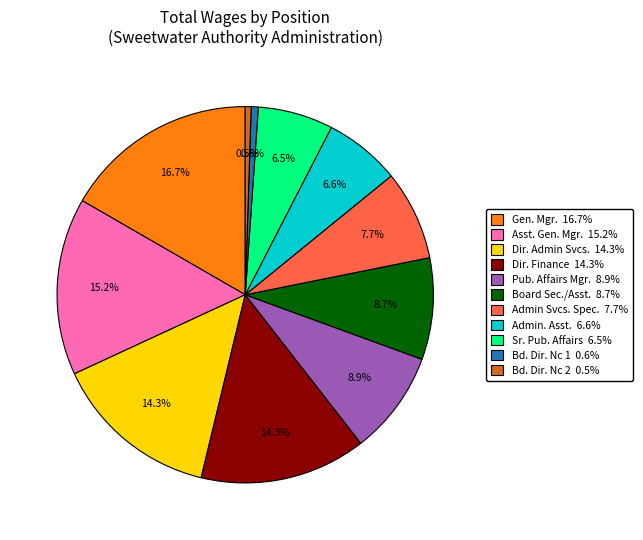

How many segments does this pie chart have?

11